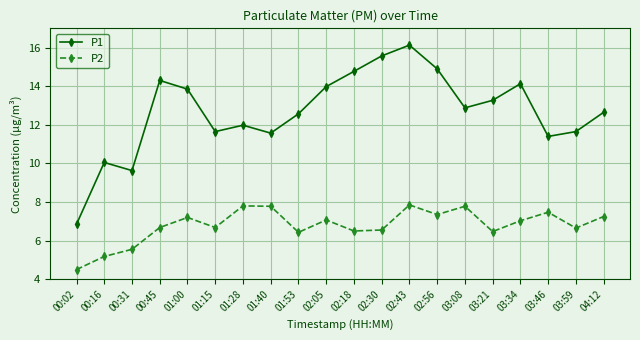

True or false: P2 and P1 intersect in this chart.

False